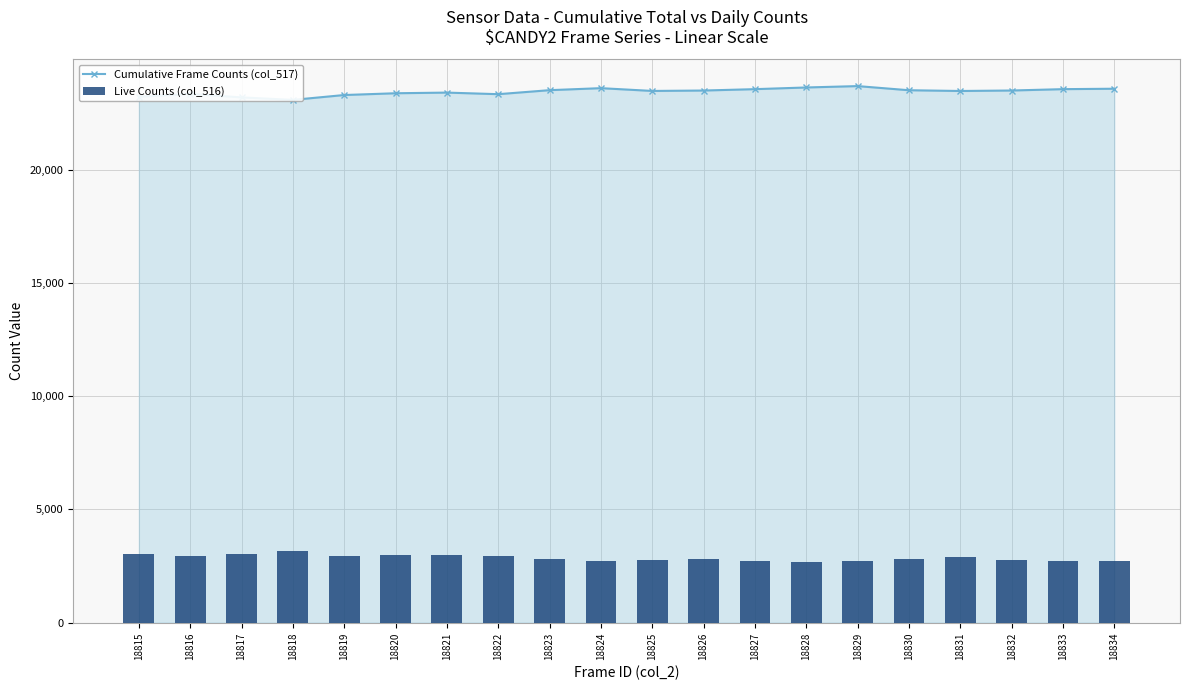

Which series changed the most between 18823 and 18830?

Live Counts (col_516)